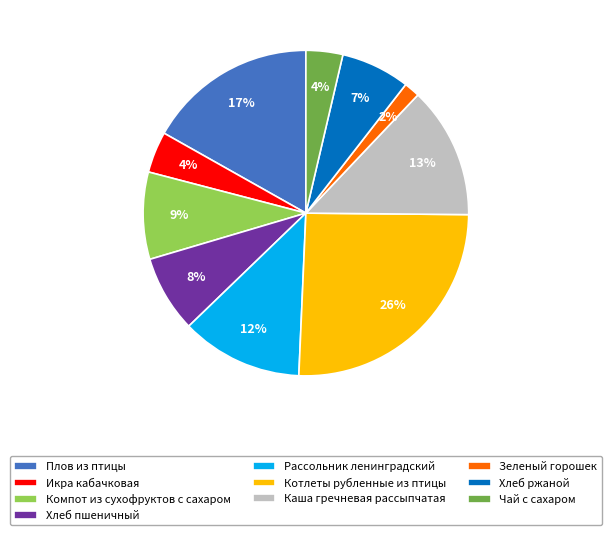

Does Икра кабачковая account for over 50% of the chart?

No